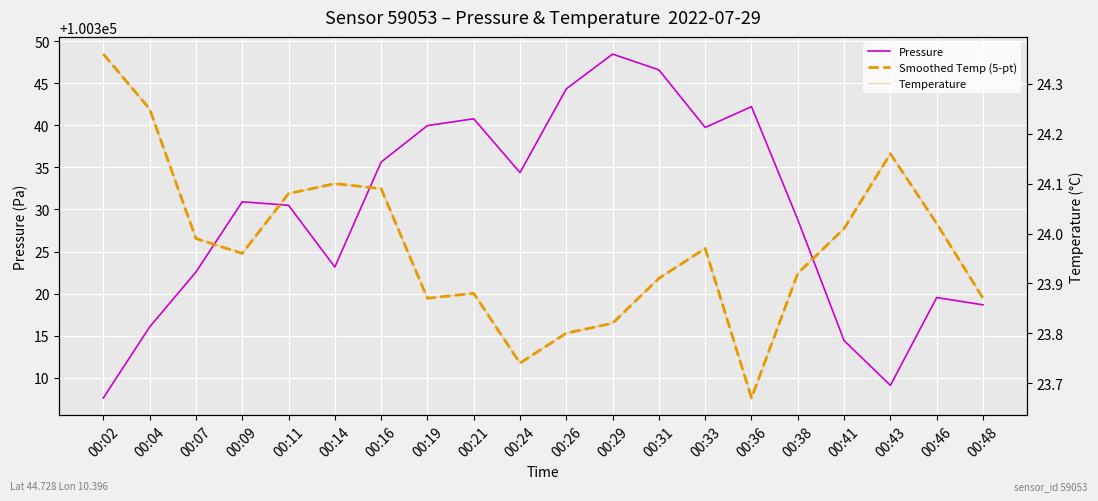

True or false: Temperature and Smoothed Temp (5-pt) intersect in this chart.

False